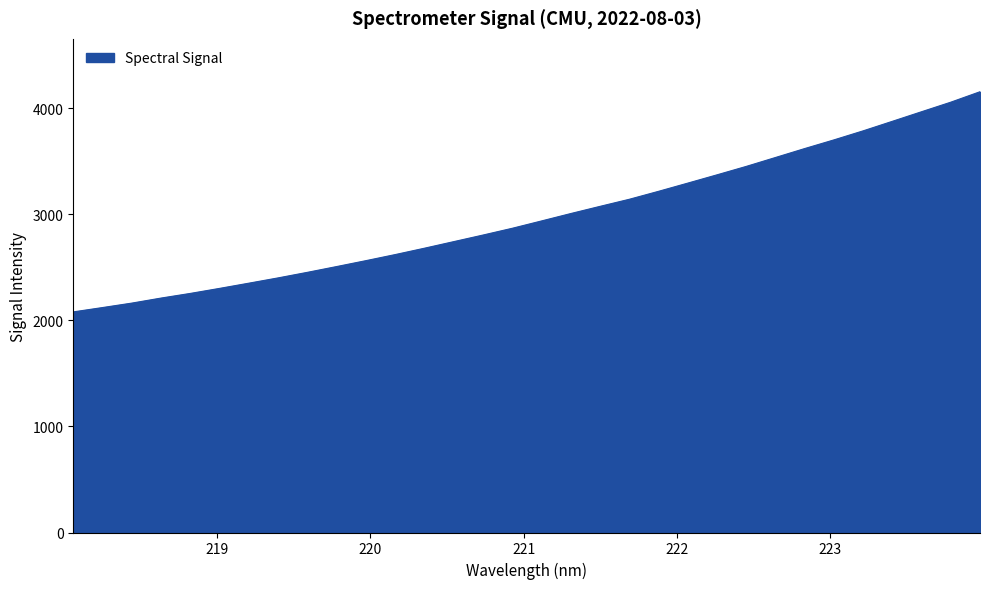

What is the minimum value shown in the chart?

2080.6